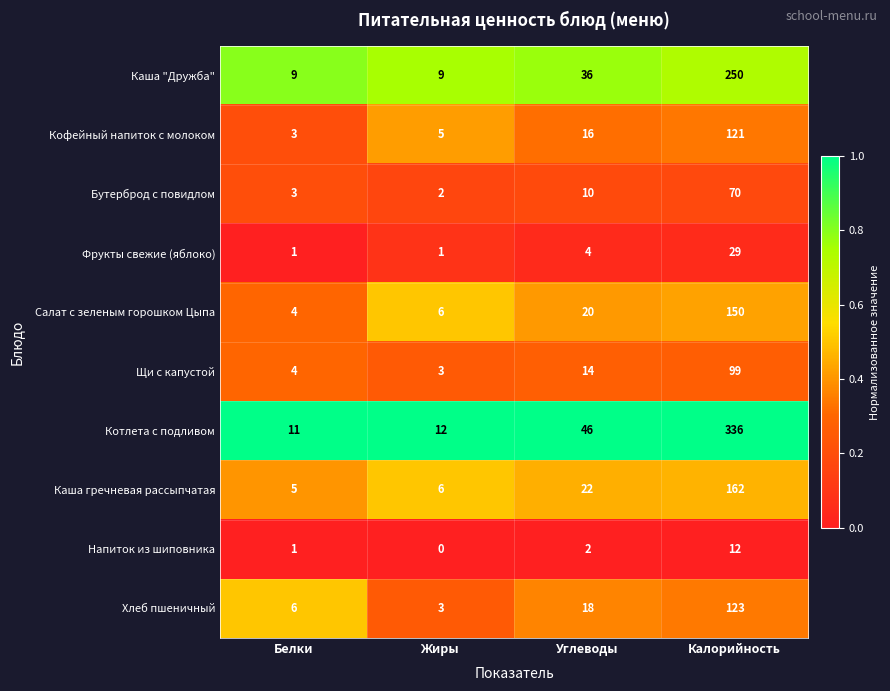

At how many categories does at least one series exceed 0?

4